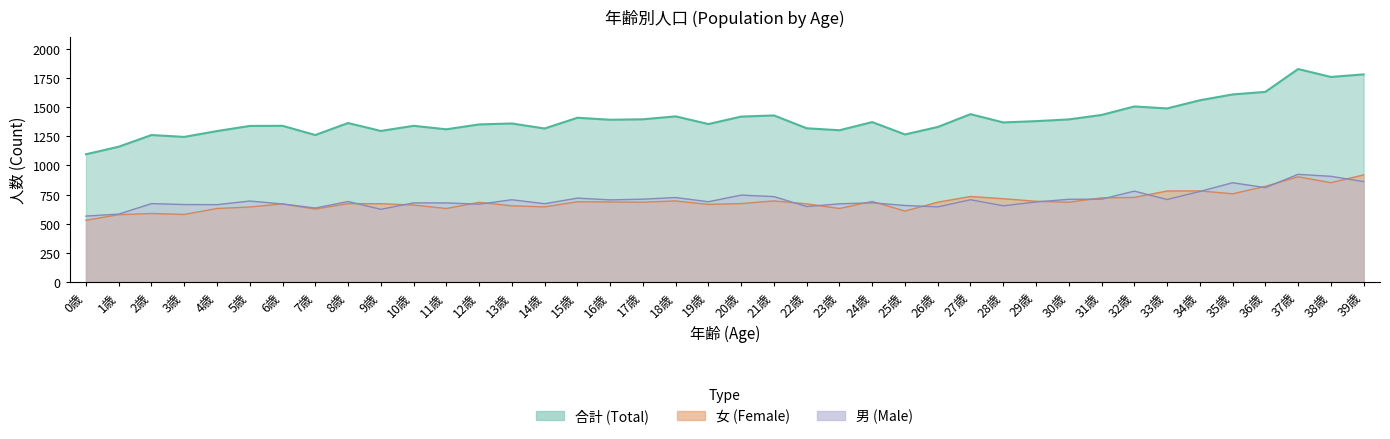

What position from the right is 10歳?

30